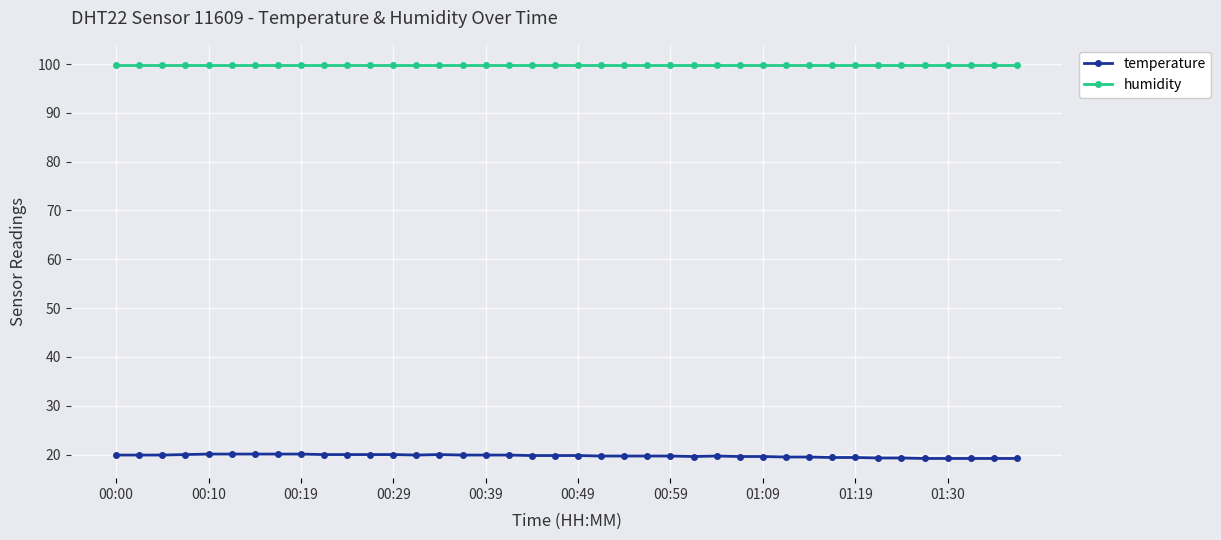

True or false: temperature and humidity cross at least once.

False